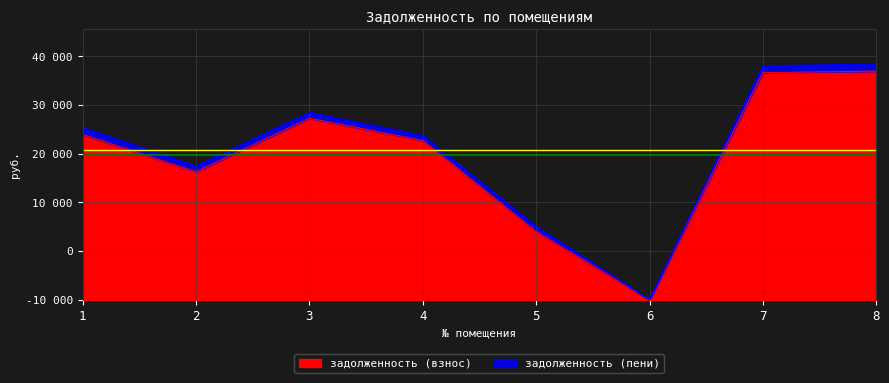

Read the задолженность (взнос) value at 8.

46962.0